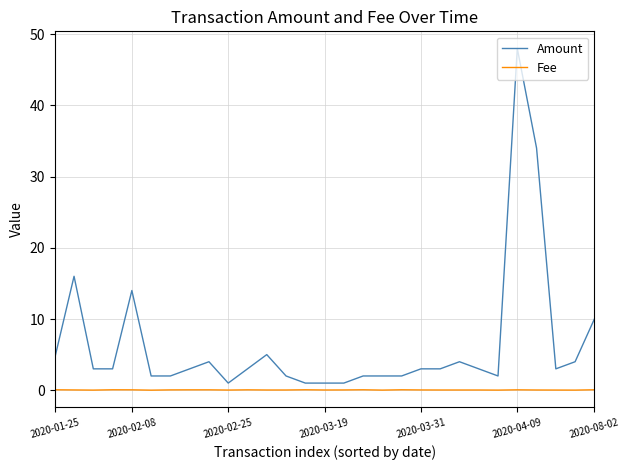

True or false: Fee has more than 2 points higher than both neighbors.

True